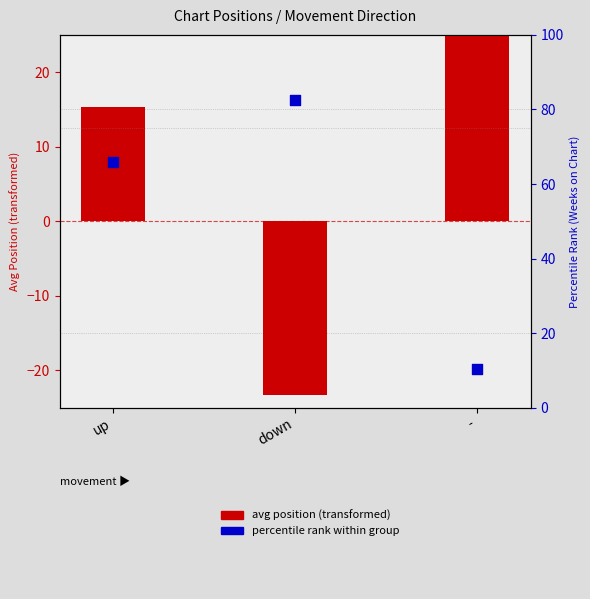

Which series contains the lowest Y value?

avg position (transformed)